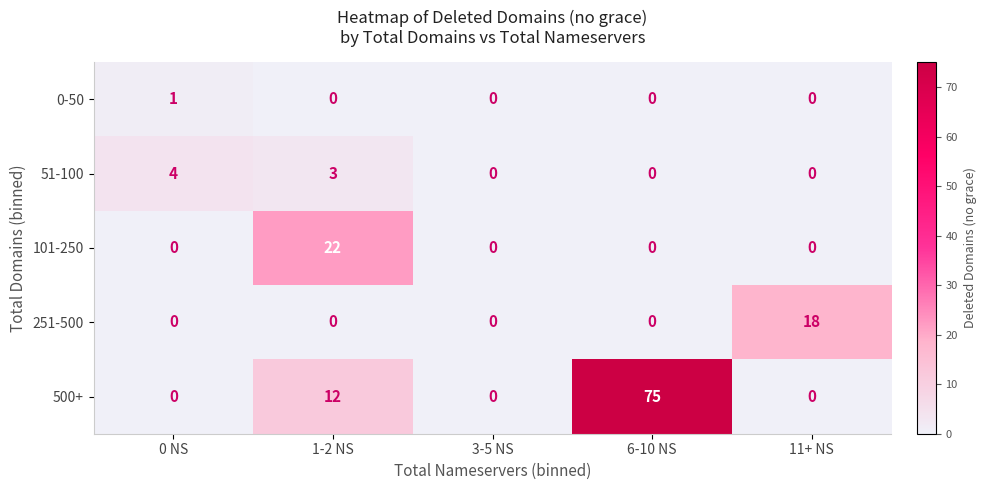

At how many categories does at least one series exceed 30?

1